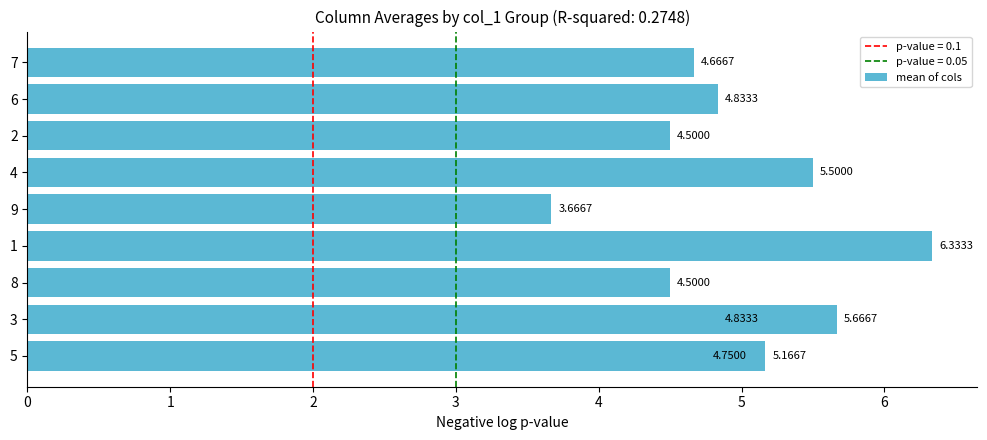

Are the bars grouped side by side (vs. stacked)?

No